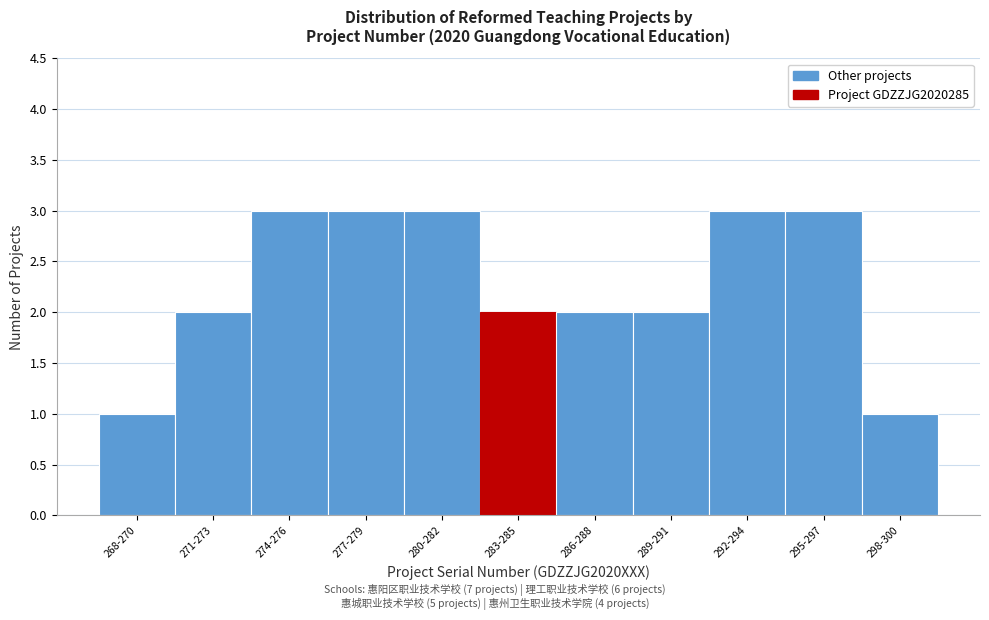

Reading right to left, extract all data points from this chart.

1	3	3	2	2	2	3	3	3	2	1